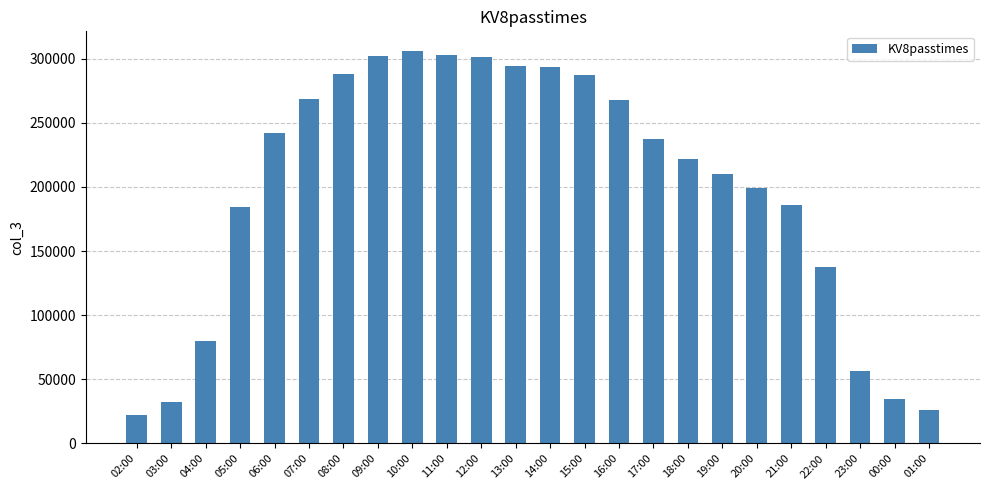

Does the chart contain any negative values?

No